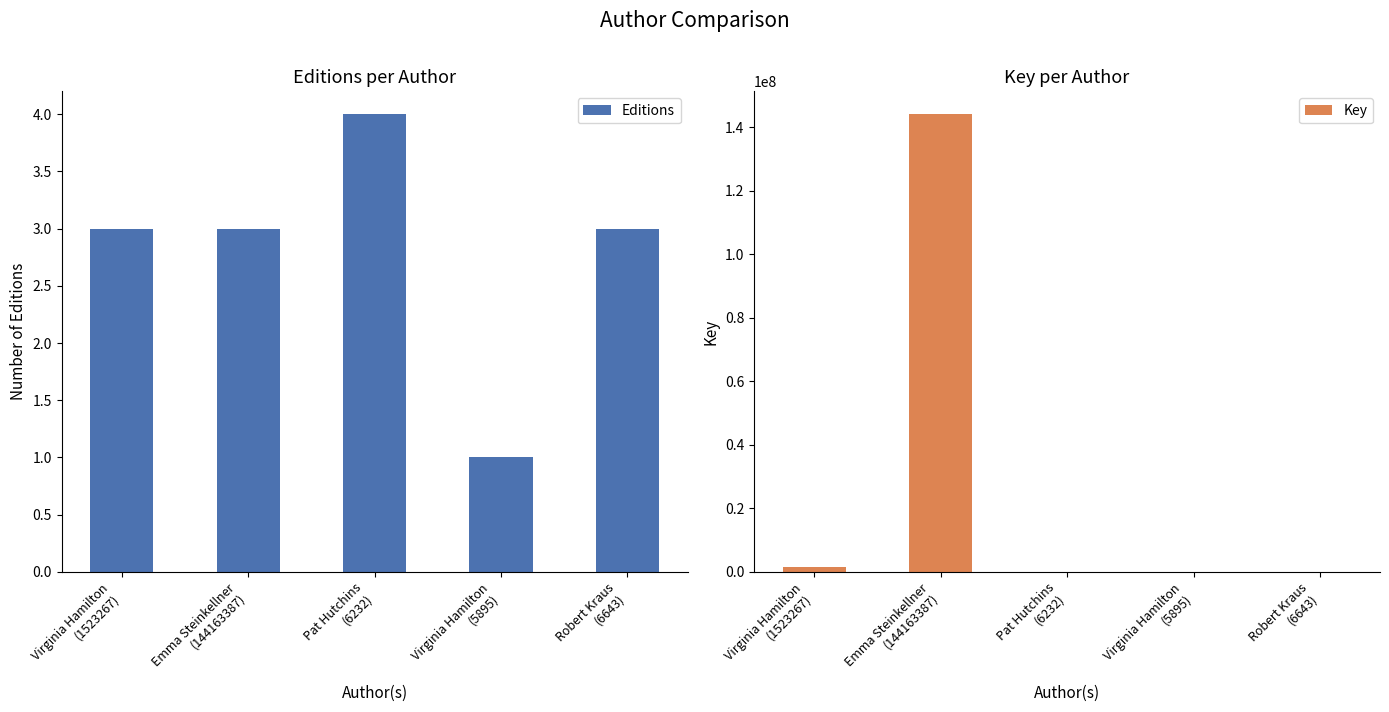

What is the label of the 2nd bar from the right?

Virginia Hamilton
(5895)